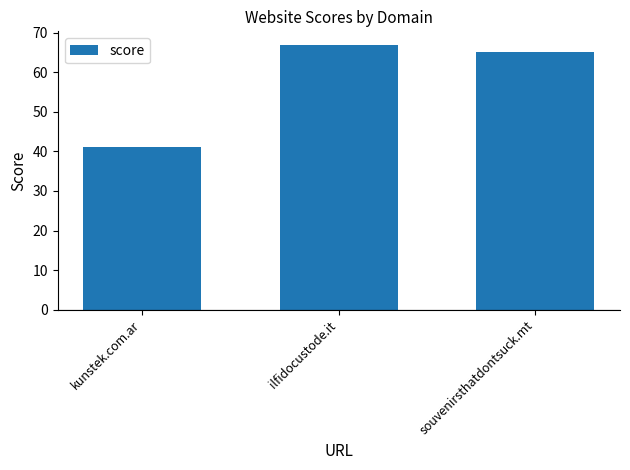

What position from the right is souvenirsthatdontsuck.mt?

1